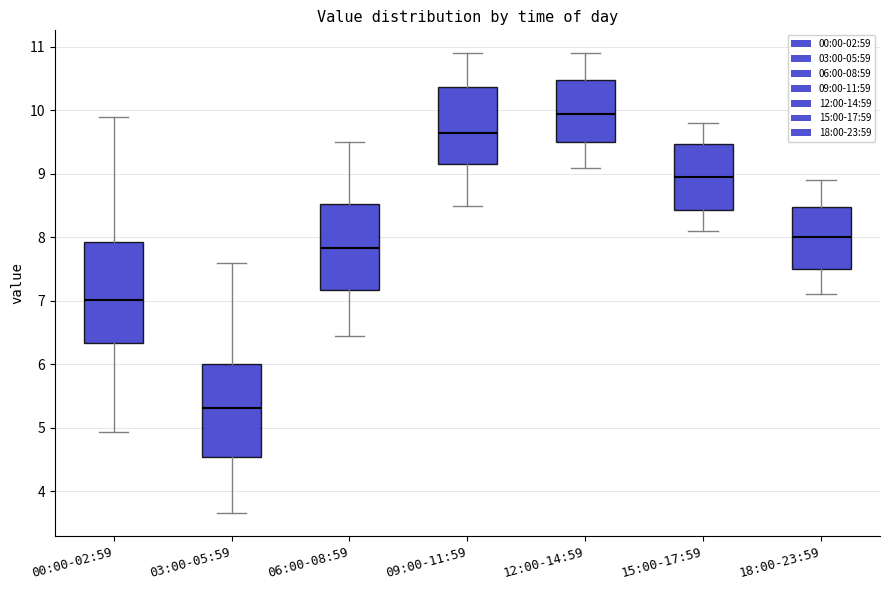

Where is the lower edge of the box for 09:00-11:59 on the y-axis? The values are not printed on the chart, so give them approximately, as read against the axis.

9.2